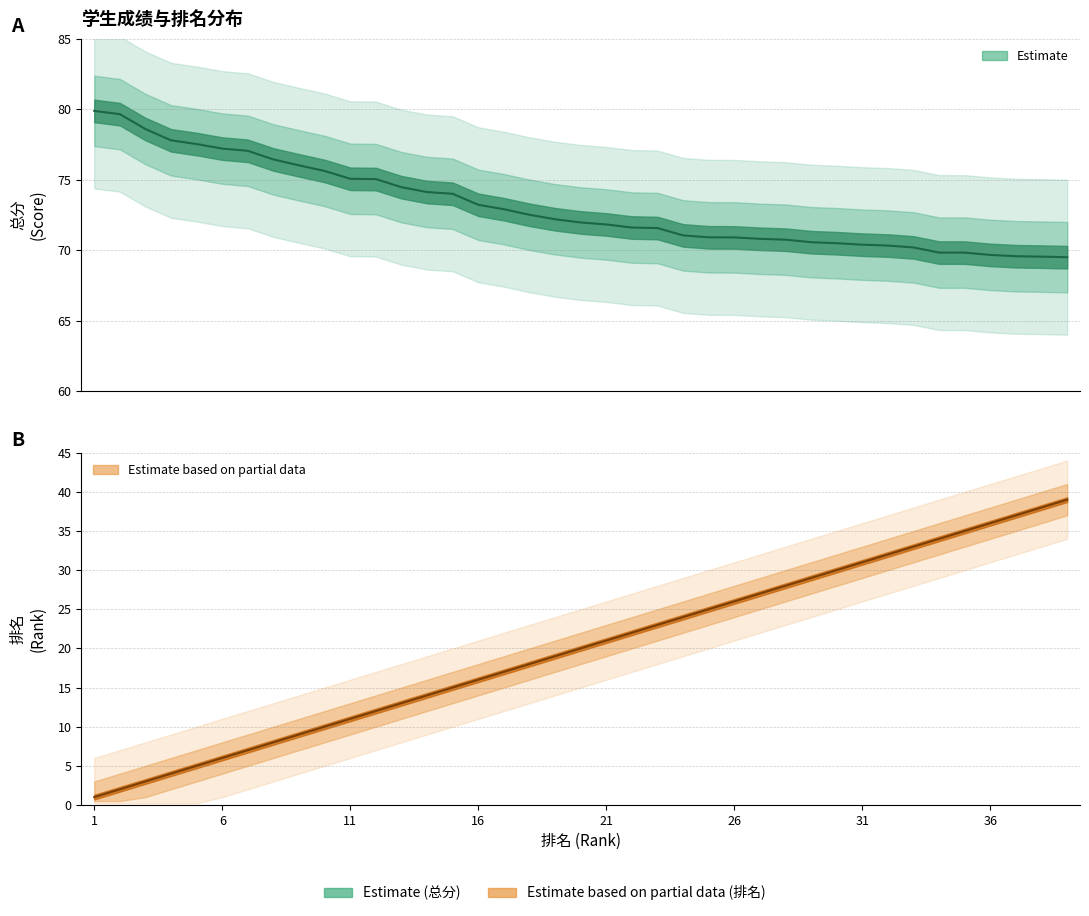

How many values in the 总分 series exceed 71?

24